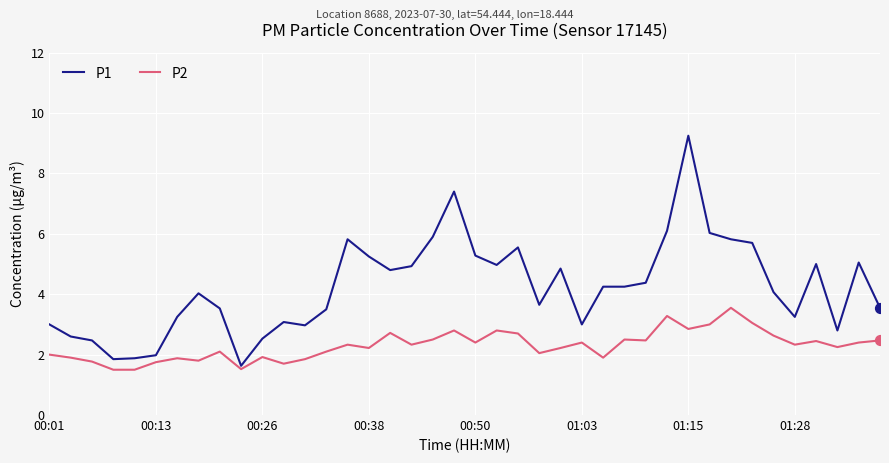

What is the minimum value for P2?

1.5